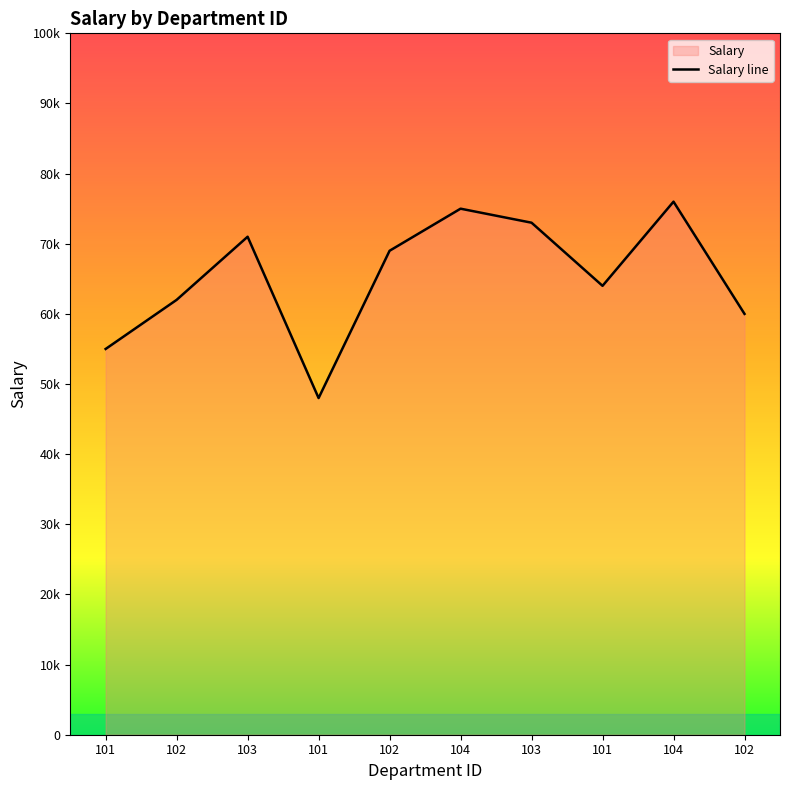

What is the sum of the values at 102 and 102?

129000